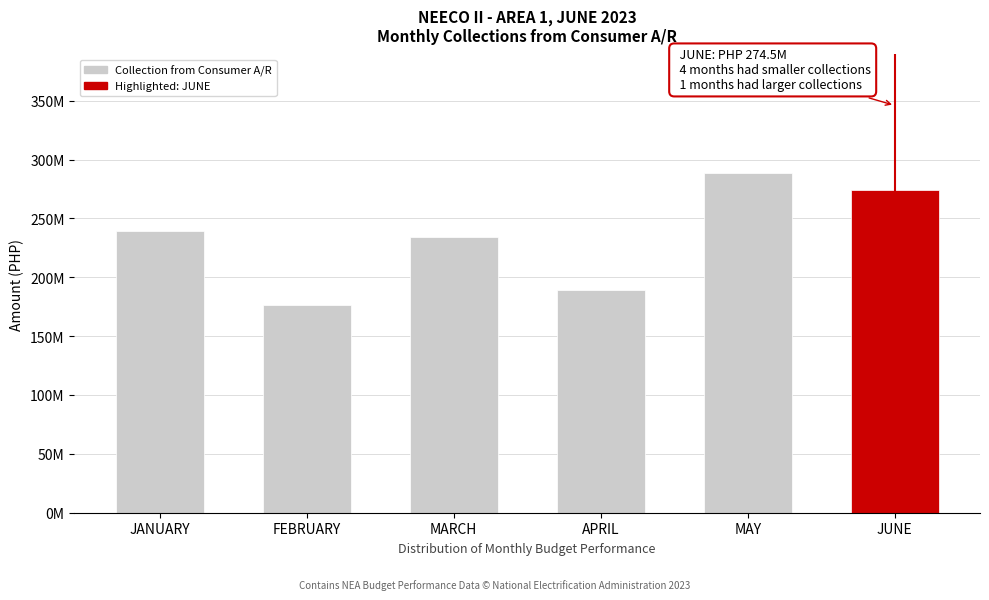

Does the chart contain any negative values?

No